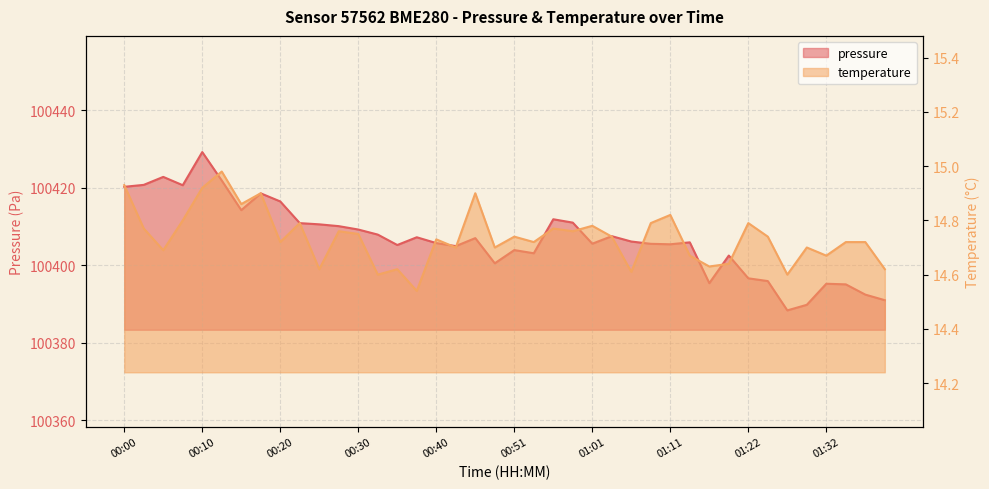

The value of temperature at 00:20 is 19.3. True or false?

False